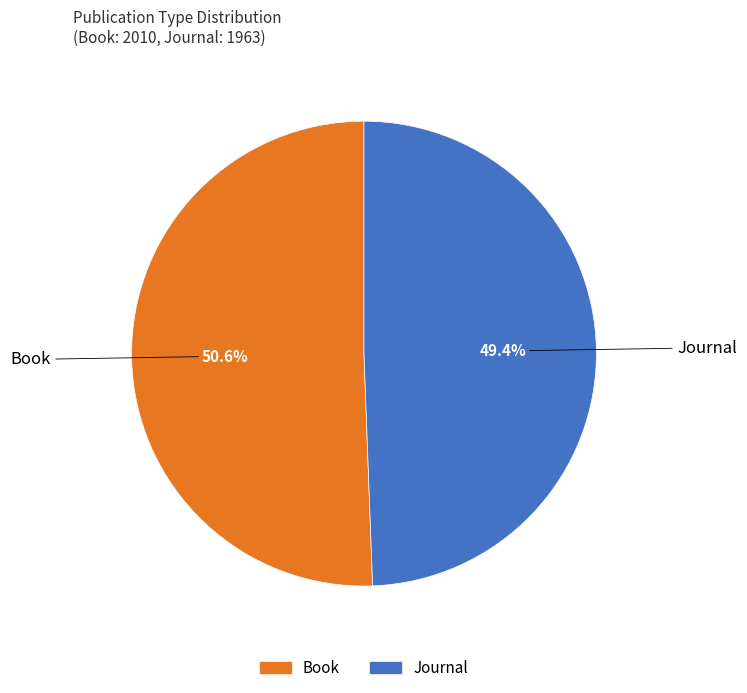

What percentage is the Book slice, to the nearest percent?

51%